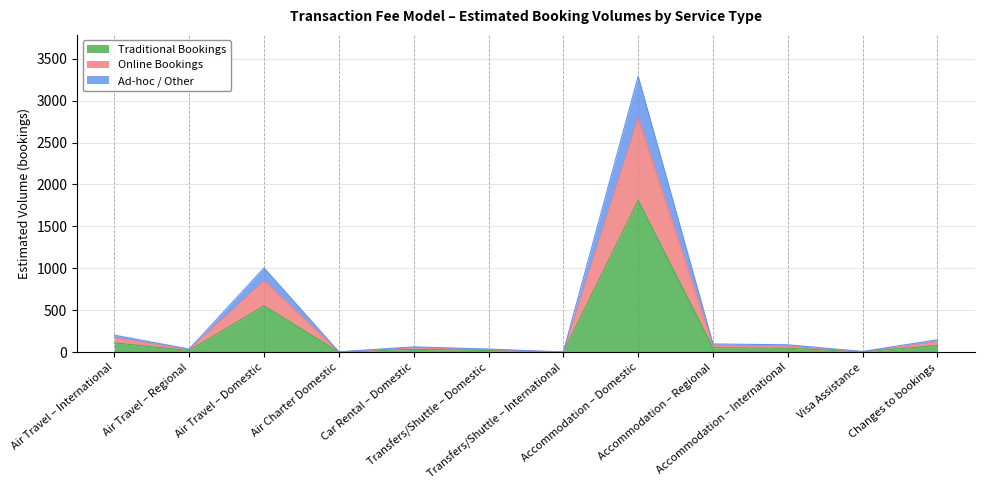

Count the number of data series in this chart.

3